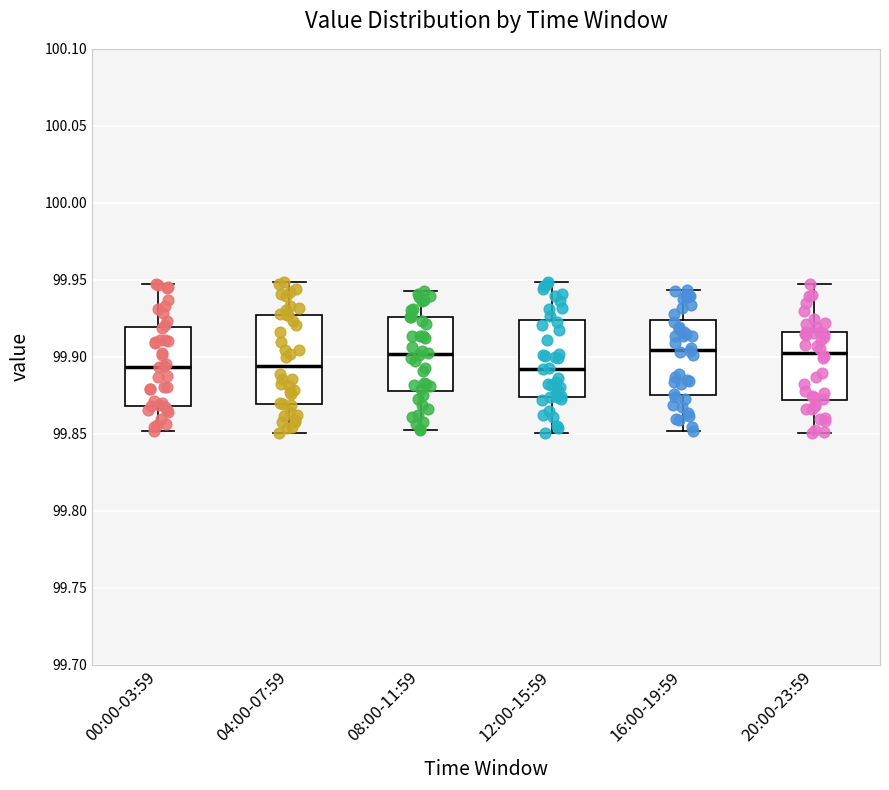

Where does the median line of the box for 20:00-23:59 sit on the y-axis? The values are not printed on the chart, so give them approximately, as read against the axis.

99.905